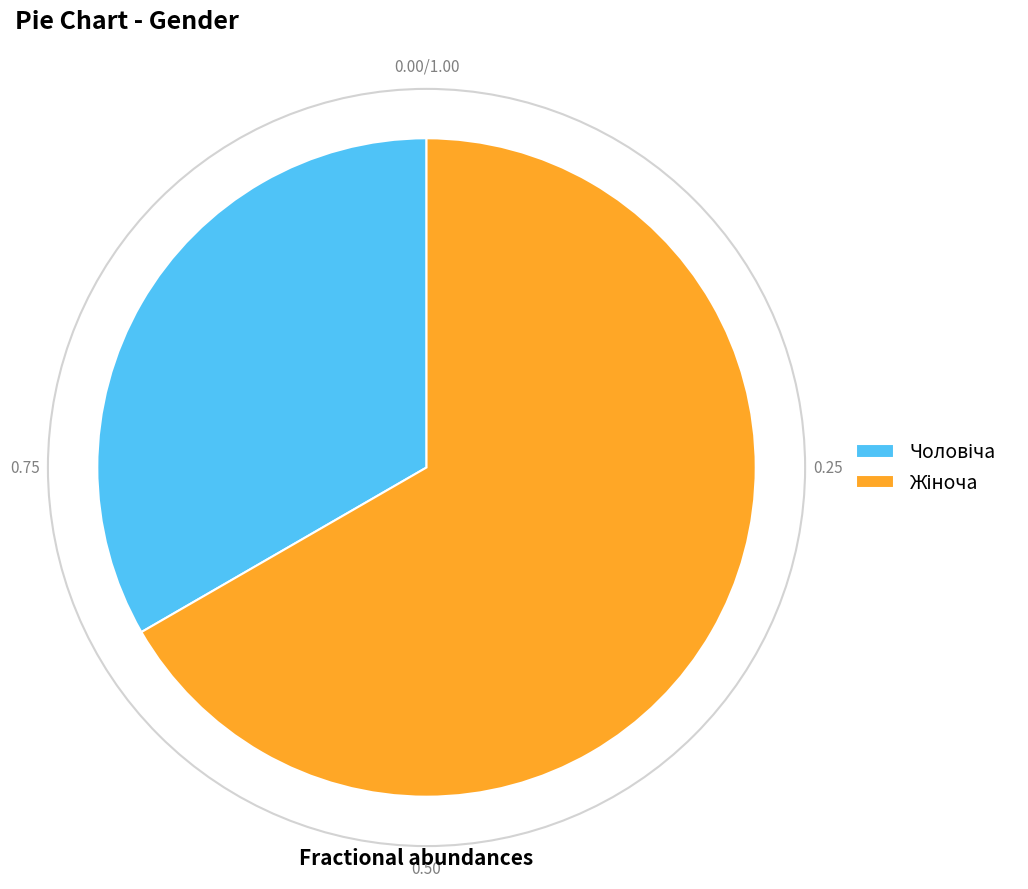

Is there any slice that represents more than half of the pie?

Yes